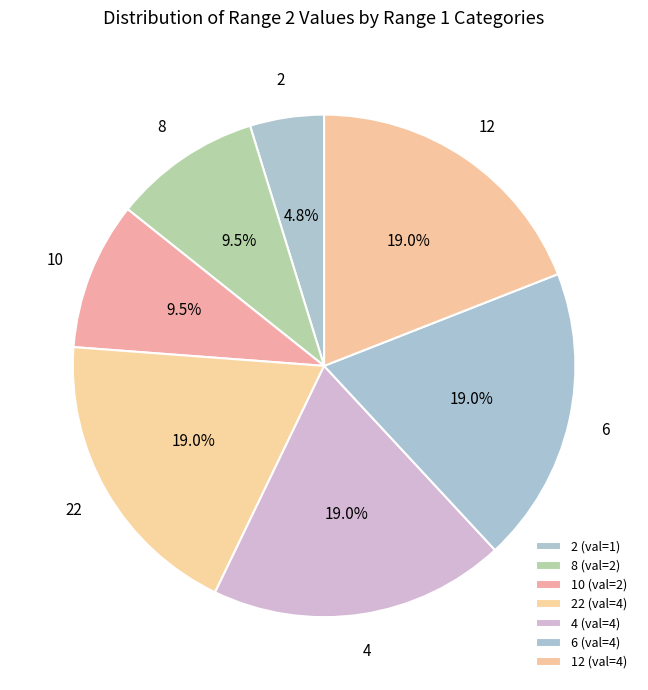

How many slices are in this pie chart?

7